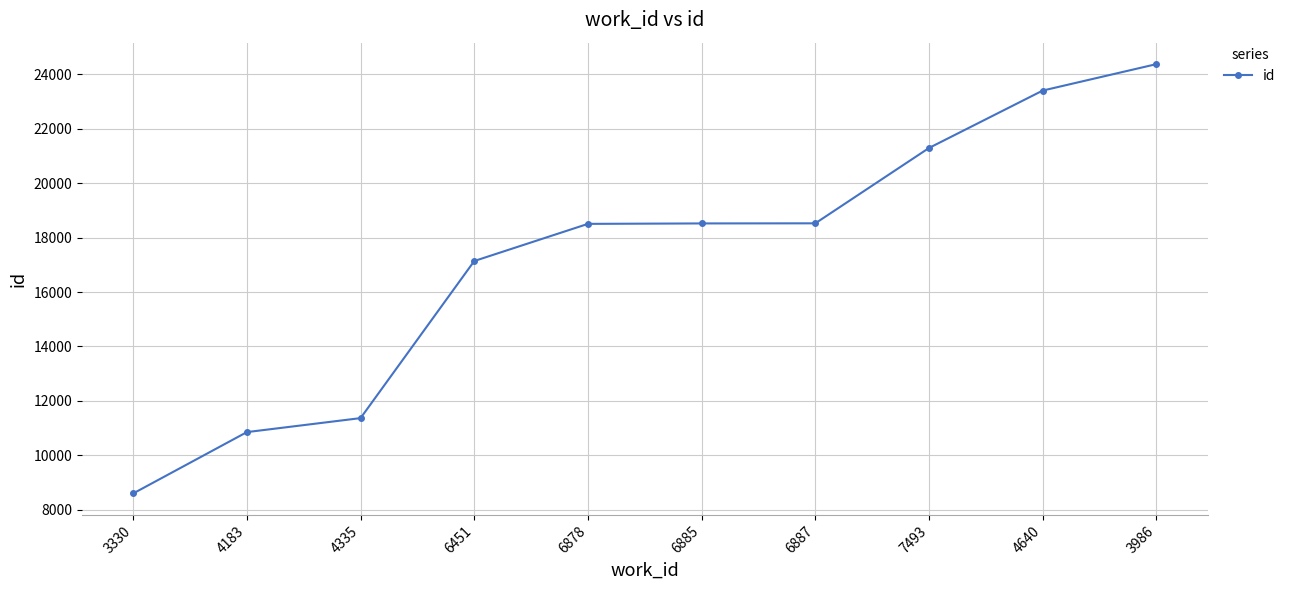

How many values are below 18519?

5